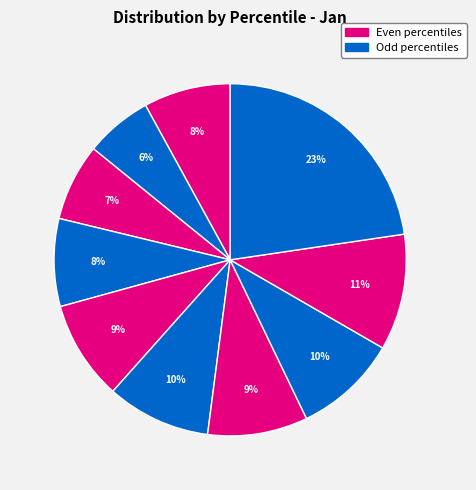

How many segments does this pie chart have?

10